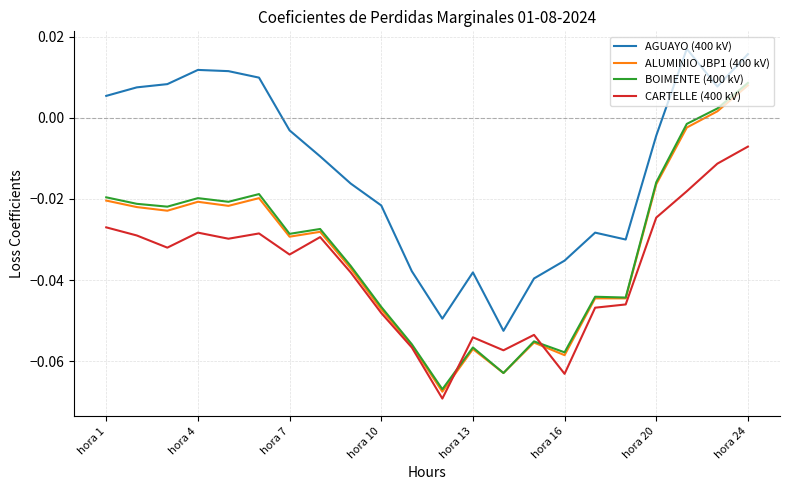

How many lines are shown in the chart?

4